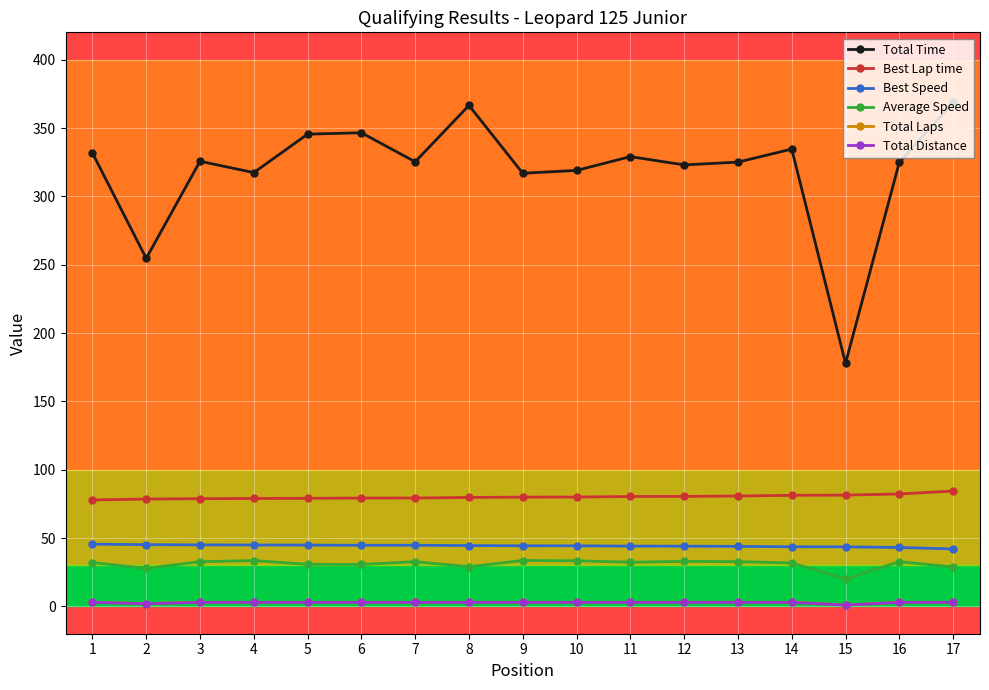

What is the difference between the highest and lowest values at 8?

363.6